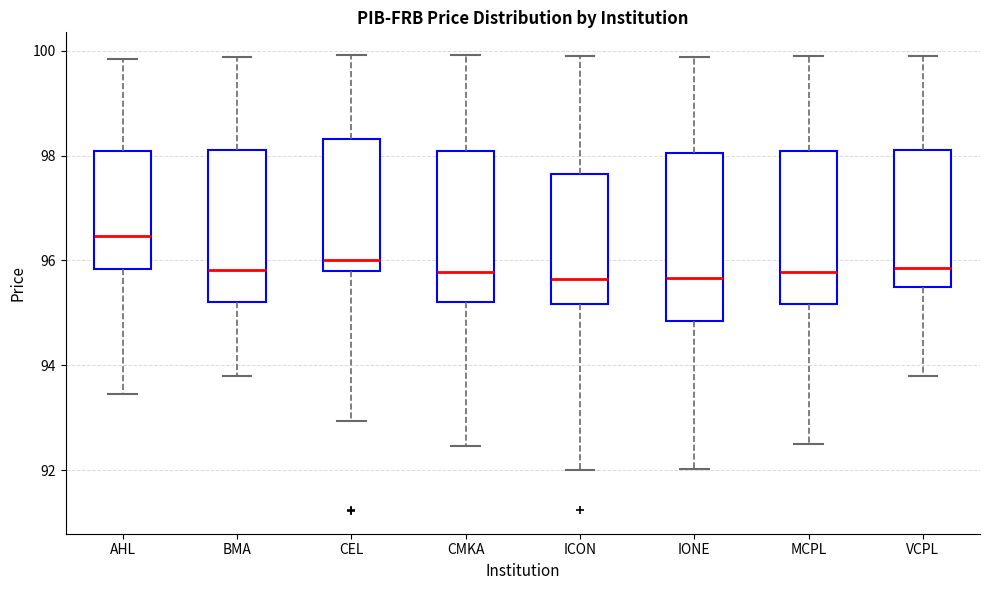

Reading left to right, read every box against the y-axis: the position of its median line, the range the box covers, and the ends of its whiskers. The values are not printed on the chart, so give them approximately, as read against the axis.

AHL: median 96.4, box 95.8 to 98.0, whiskers 93.4 to 99.8
BMA: median 95.8, box 95.2 to 98.2, whiskers 93.8 to 99.8
CEL: median 96.0, box 95.8 to 98.4, whiskers 93.0 to 100.0
CMKA: median 95.8, box 95.2 to 98.0, whiskers 92.4 to 100.0
ICON: median 95.6, box 95.2 to 97.6, whiskers 92.0 to 100.0
IONE: median 95.6, box 94.8 to 98.0, whiskers 92.0 to 99.8
MCPL: median 95.8, box 95.2 to 98.0, whiskers 92.6 to 100.0
VCPL: median 95.8, box 95.6 to 98.2, whiskers 93.8 to 100.0